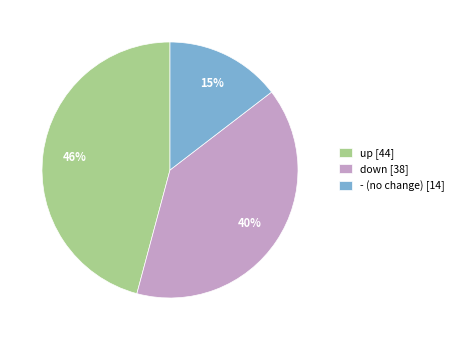

True or false: - accounts for 8% of the total.

False